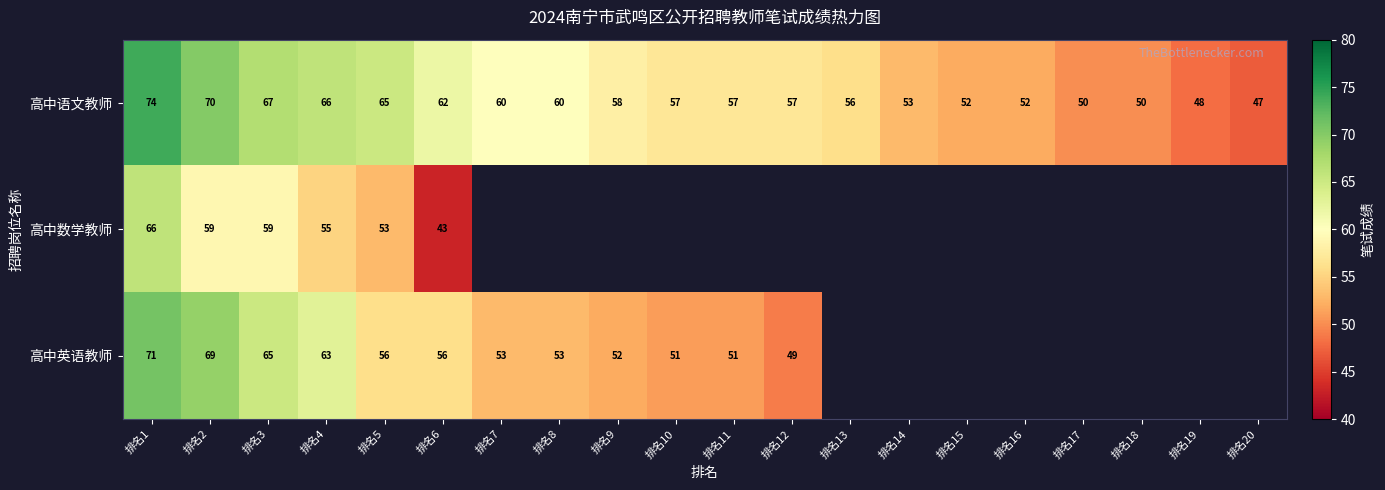

Which has a higher value, 排名7 or 排名18?

排名7